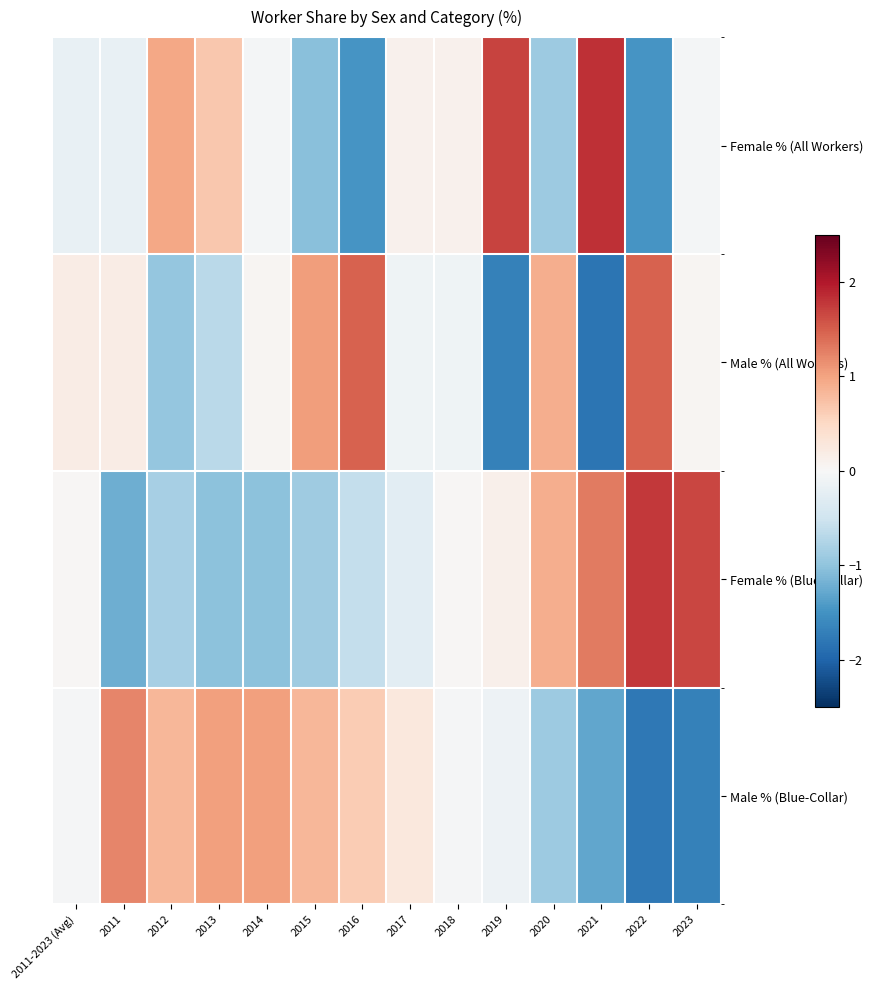

Rank the series at 2015 from lowest to highest value.

Female % (All Workers), Female % (Blue-Collar), Male % (Blue-Collar), Male % (All Workers)